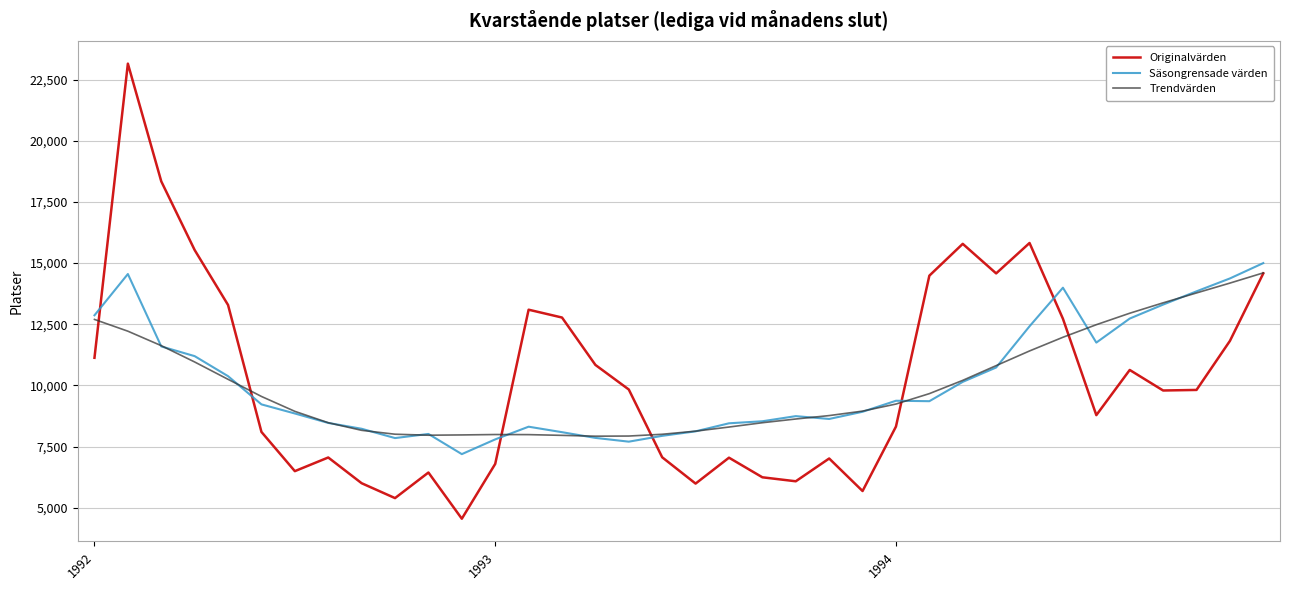

After their last crossing, which series has the higher values: Säsongrensade värden or Originalvärden?

Säsongrensade värden